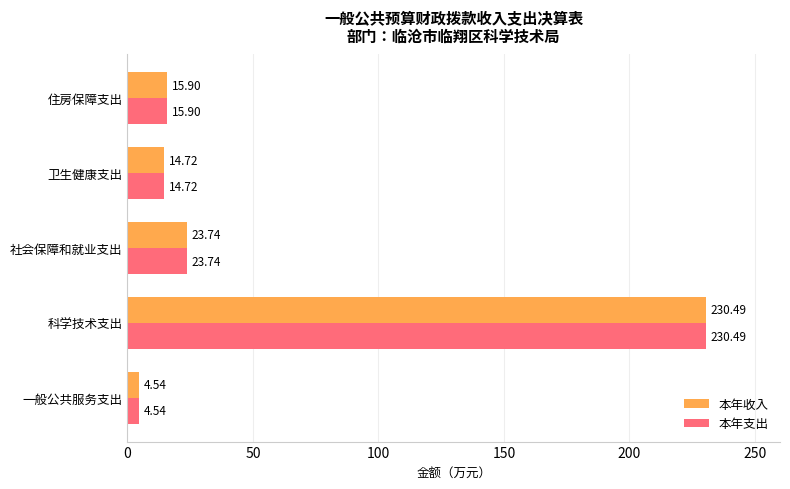

At which label does 本年收入 reach its peak?

科学技术支出